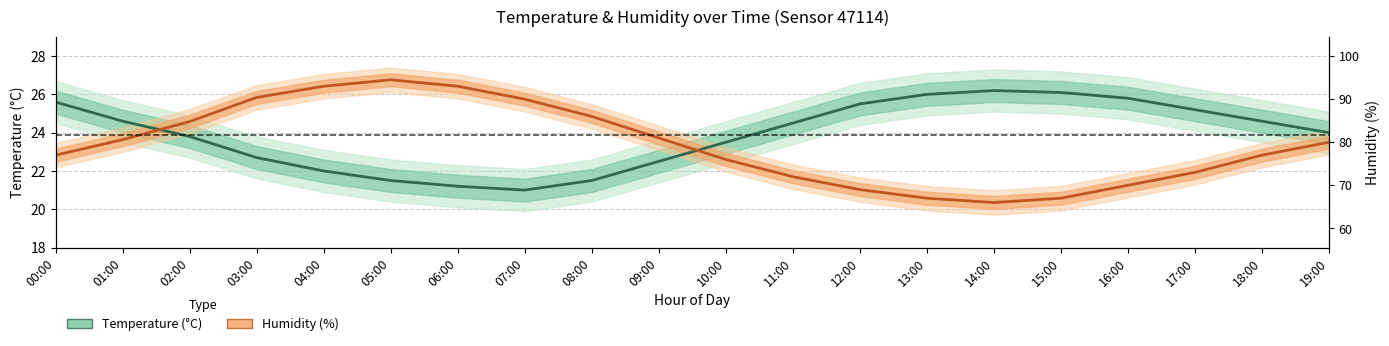

What is the label of the 11th point from the right?

09:00